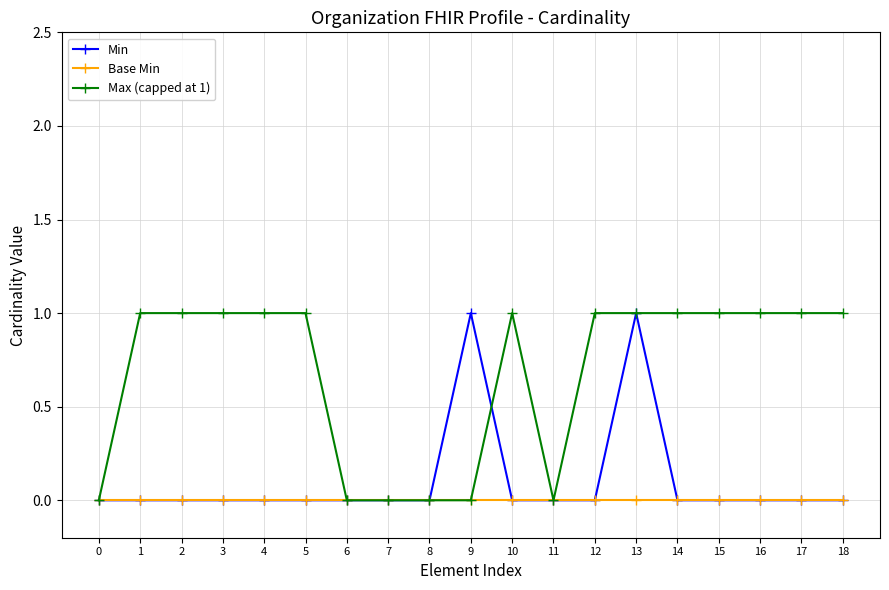

Is it true that Min equals 0 at 16?

True